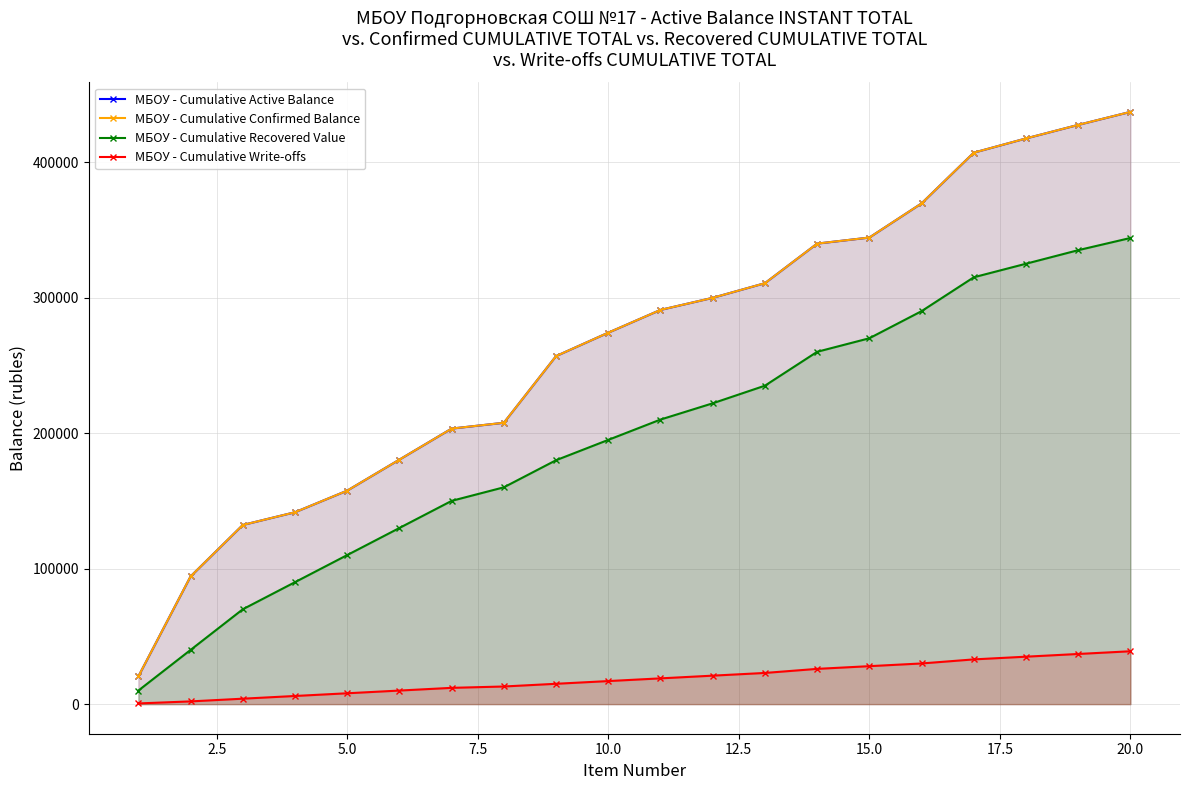

Which series has the largest total across all categories?

МБОУ - Cumulative Confirmed Balance